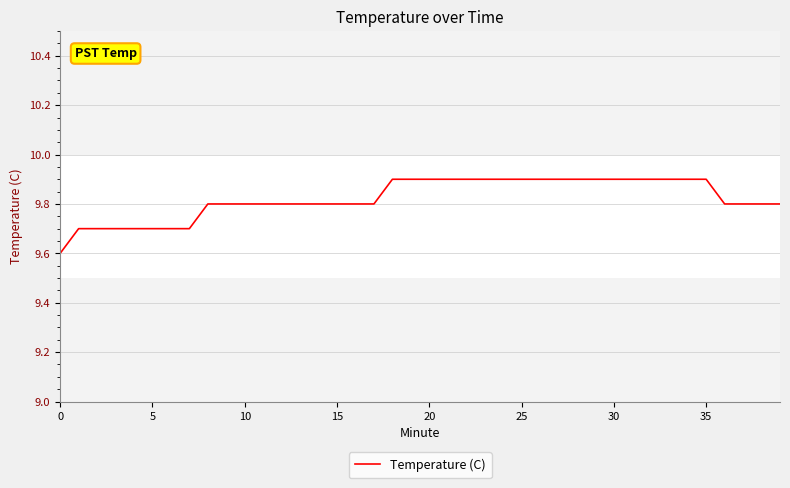

What is the smallest value displayed?

9.6